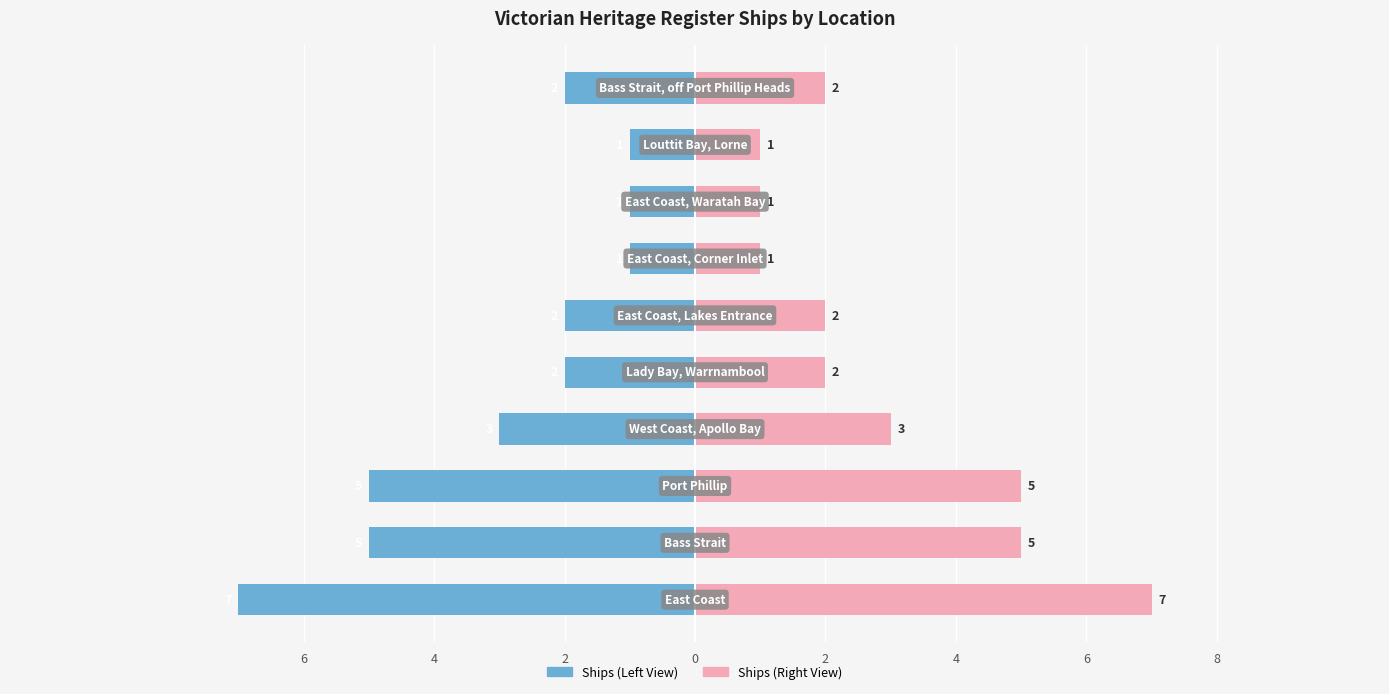

The value of Count (Right) at 6 is 2. True or false?

False